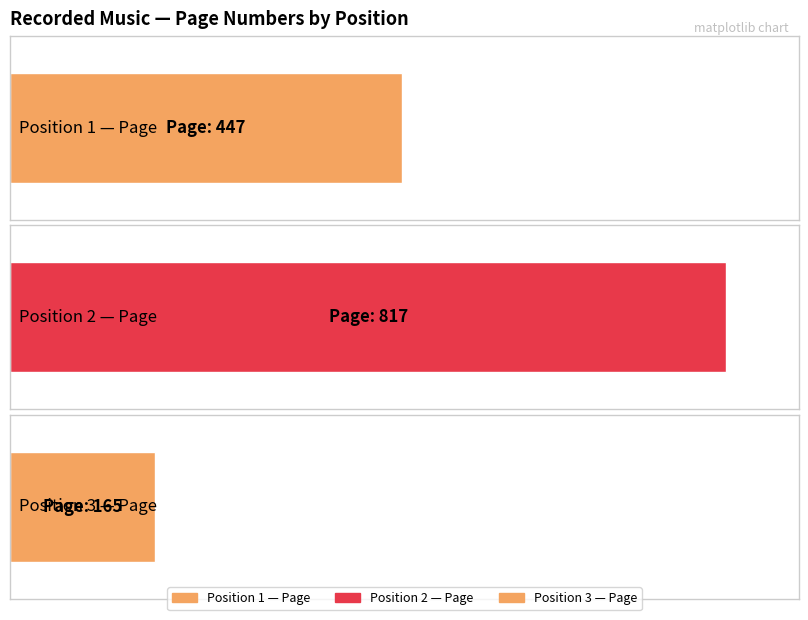

At which label is the value closest to 491?

1